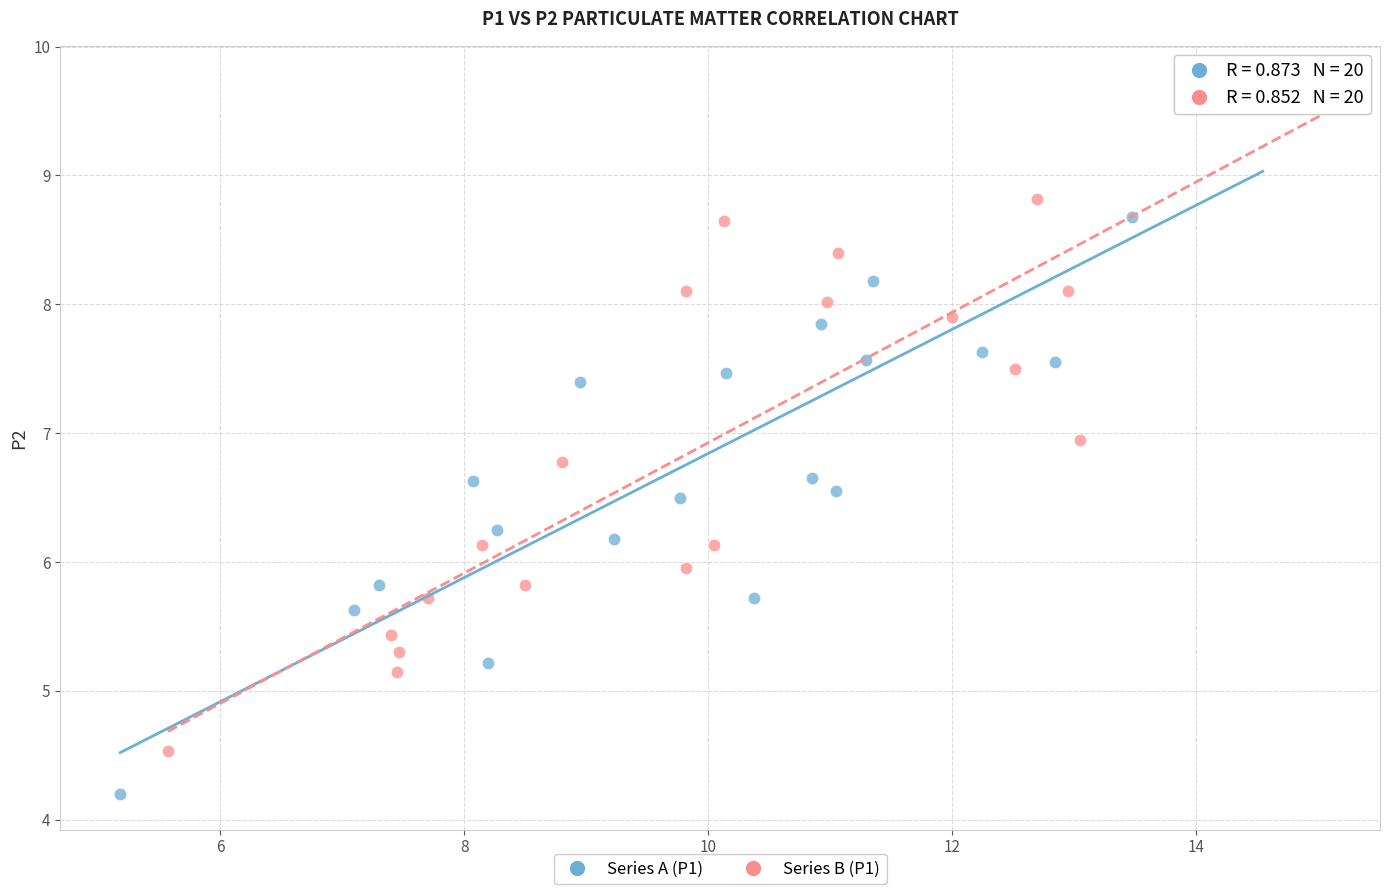

Which series contains the lowest Y value?

Series A (P1)